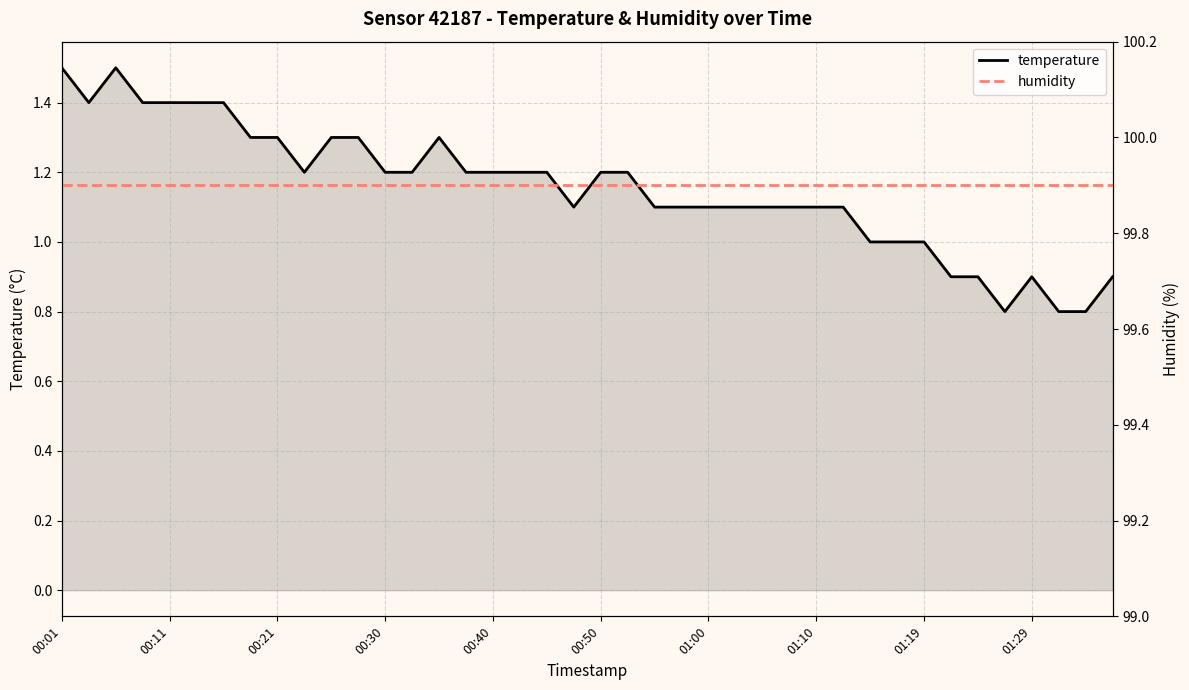

True or false: humidity has a value of 99.9 at 31.

True